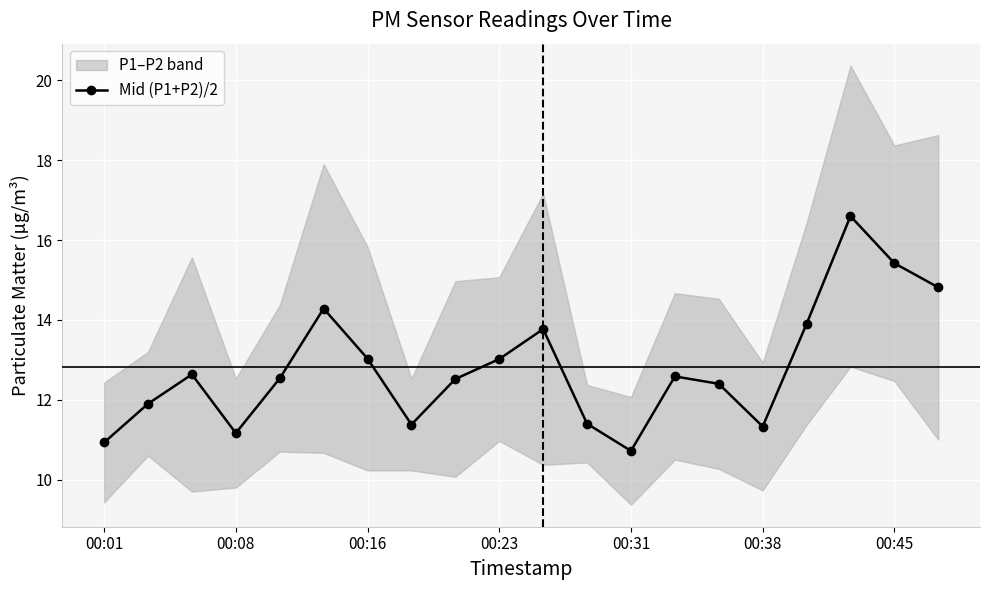

How many interior local valleys does the Mid (P1+P2)/2 series have?

4